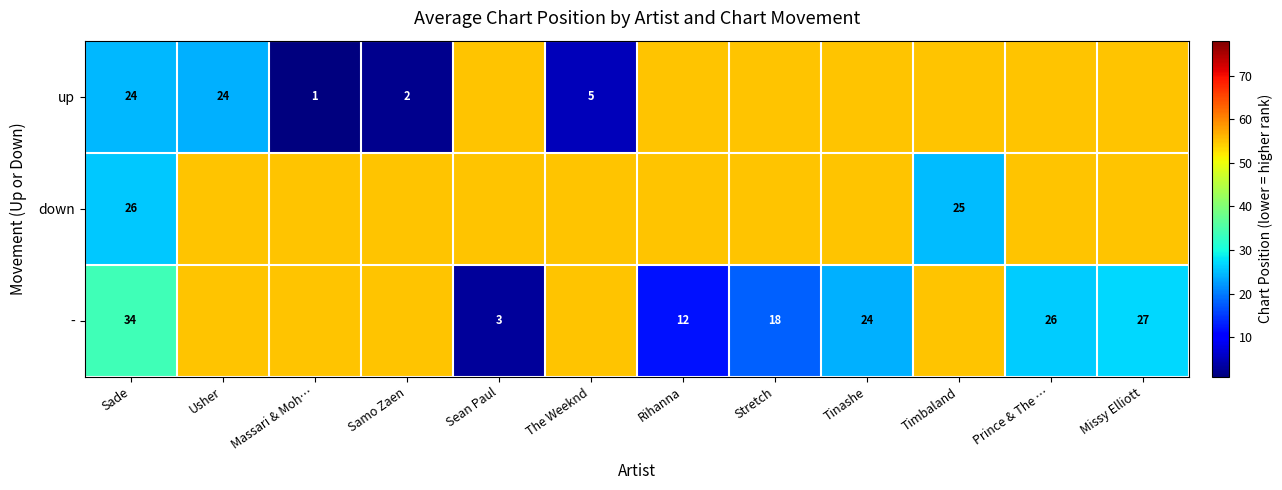

The value of - at Stretch is 5. True or false?

False